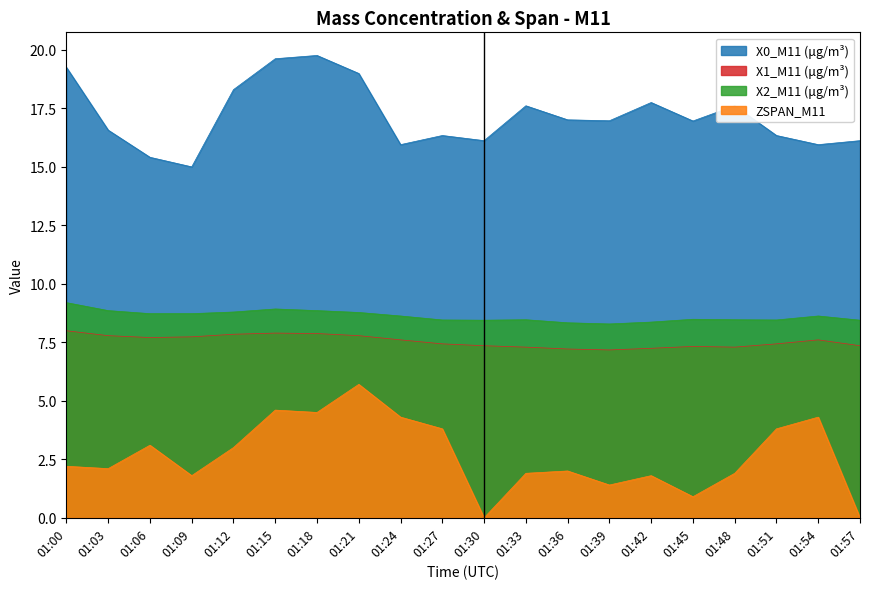

At which category does the chart reach its peak across all series?

01:18